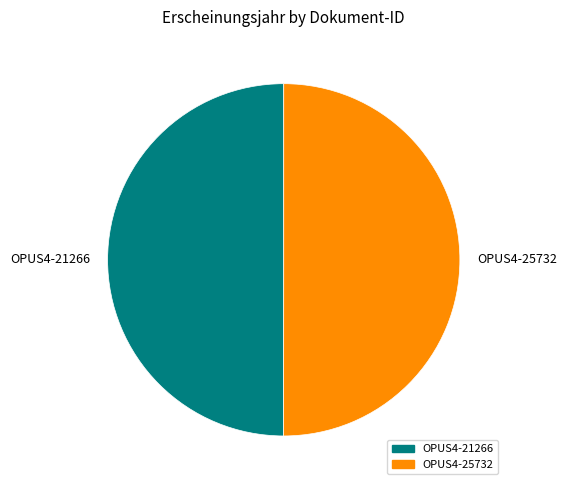

True or false: OPUS4-25732 accounts for 50% of the total.

True